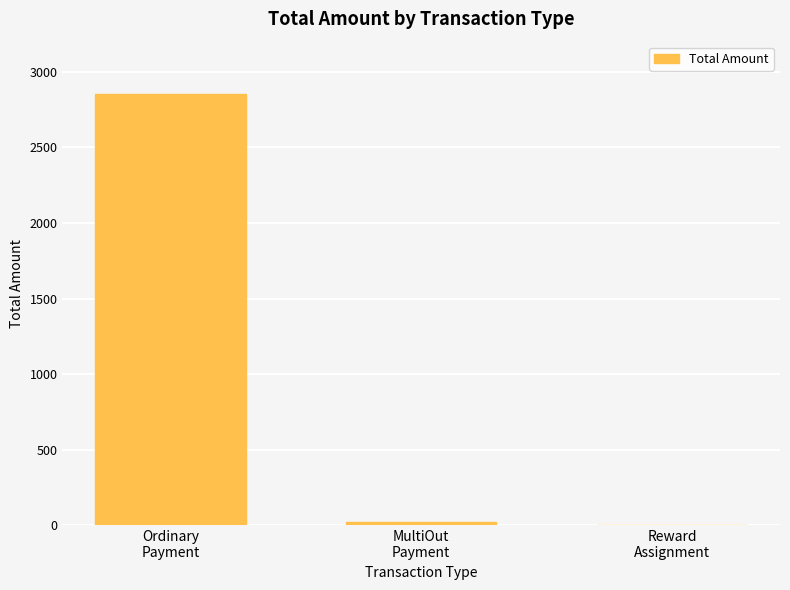

What is the maximum value shown in the chart?

2852.5